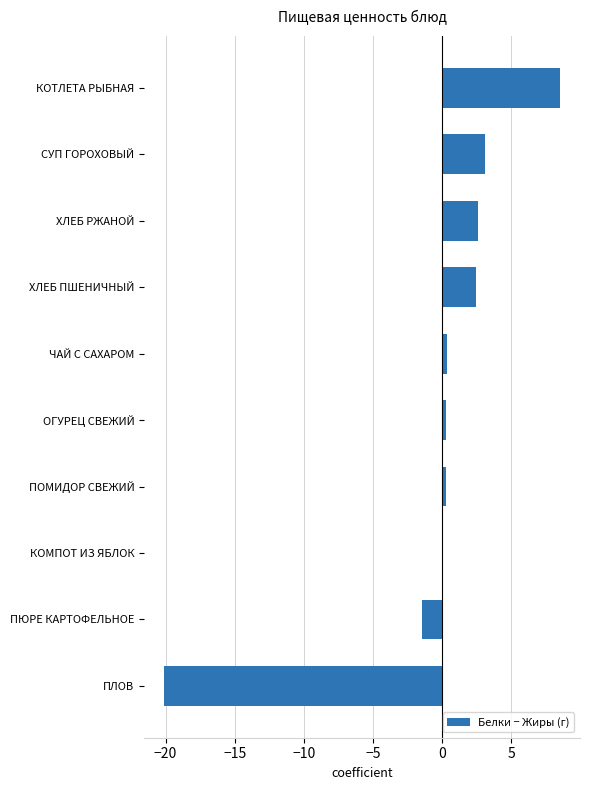

What is the greatest value displayed?

8.5